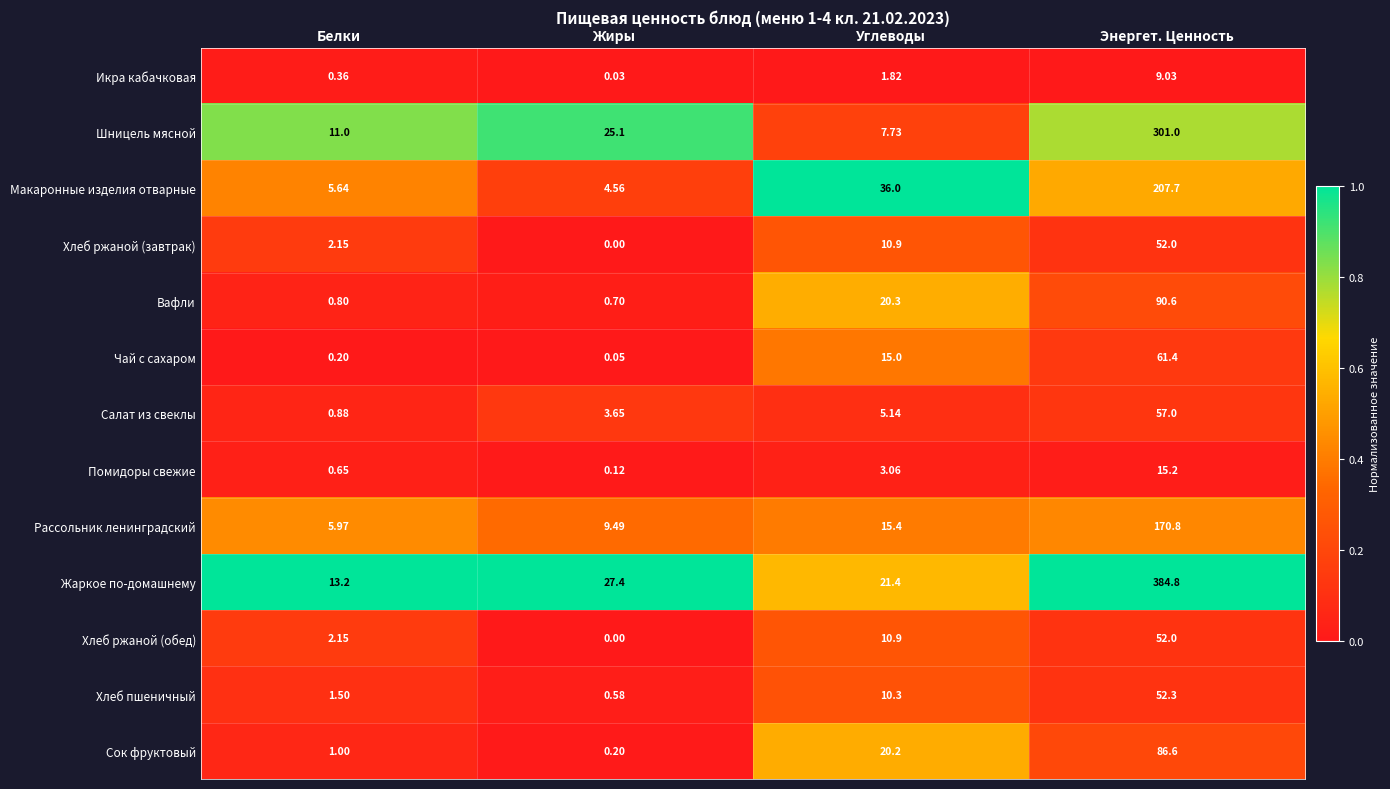

Between Белки and Жиры, which series saw the biggest shift?

Жаркое по-домашнему